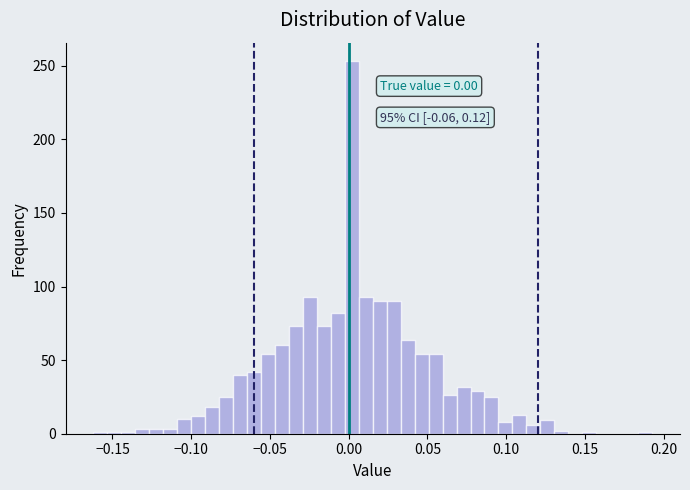

Read against the x-axis, roughly where is the centre of the tallest bar?

0.000